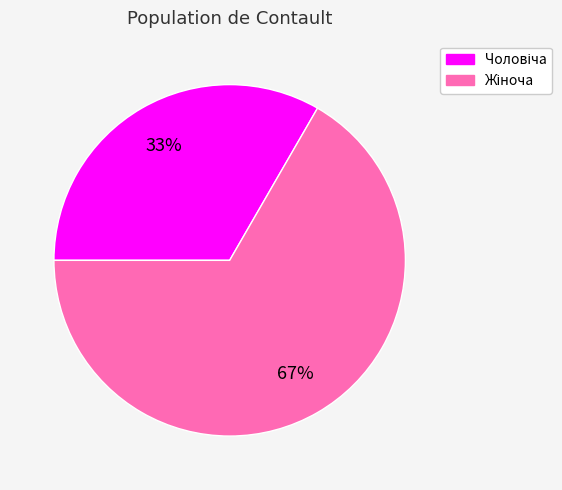

How many slices are in this pie chart?

2